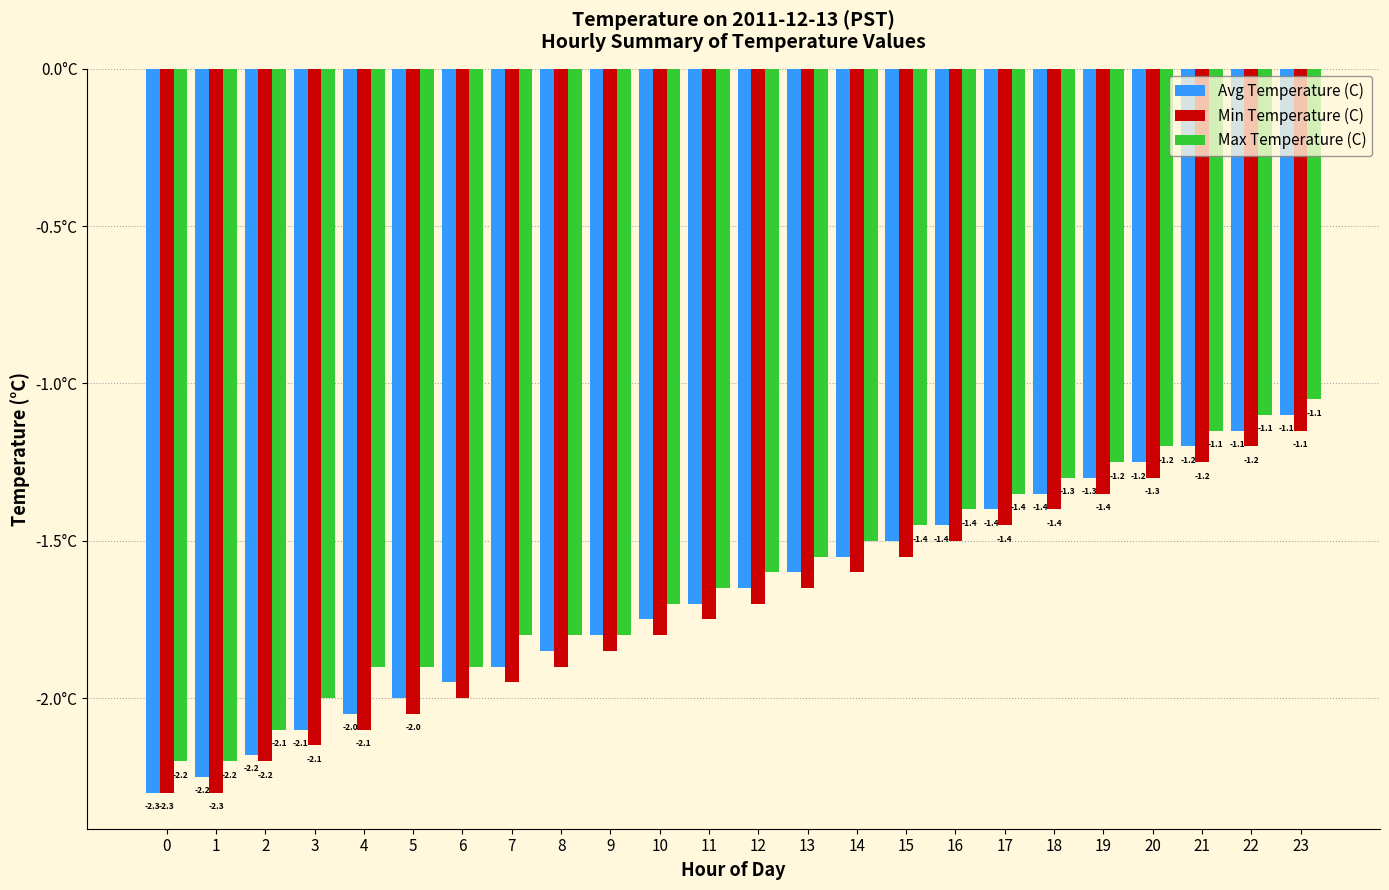

List the series in order of their overall mean, lowest first.

Min Temperature (C), Avg Temperature (C), Max Temperature (C)